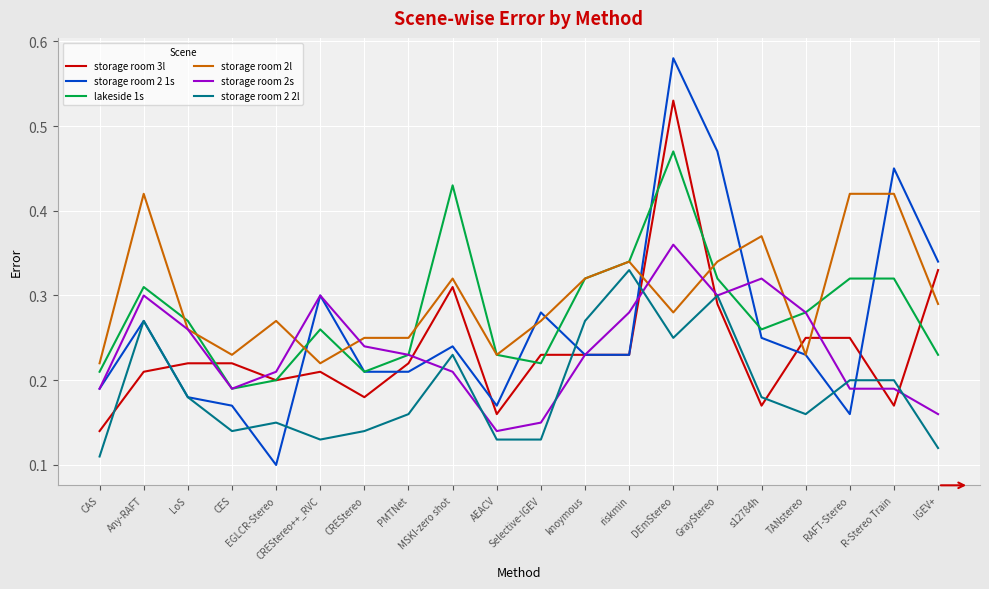

How many lines are shown in the chart?

6